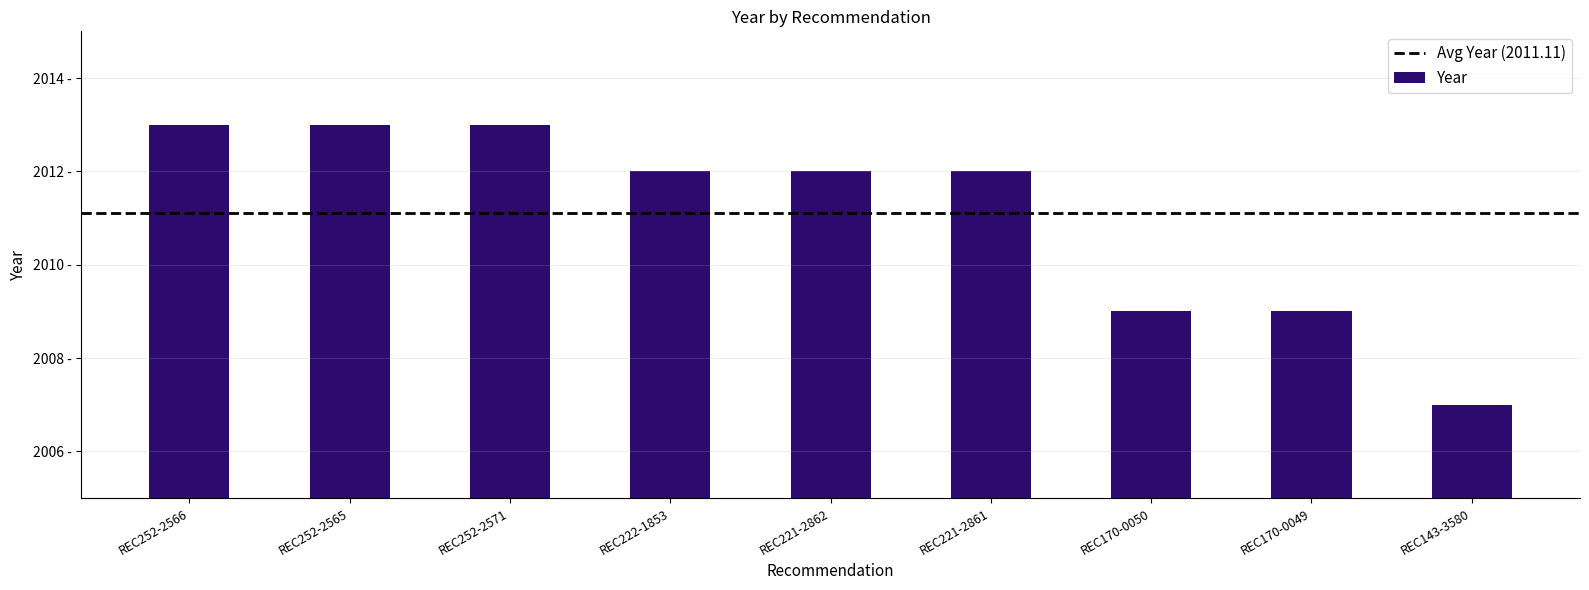

Does the chart contain any negative values?

No